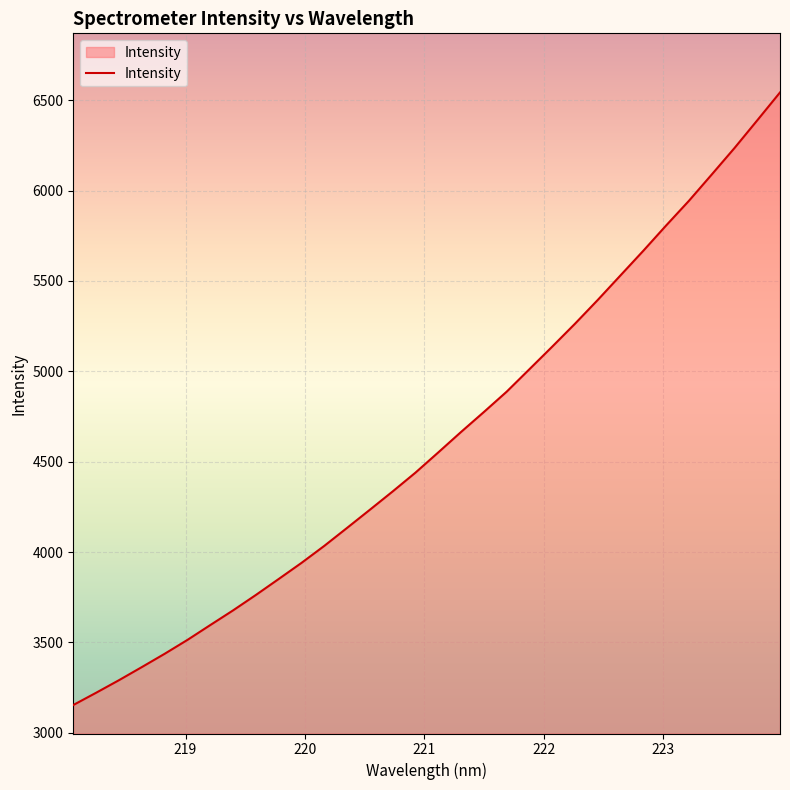

What is the smallest value displayed?

3153.3